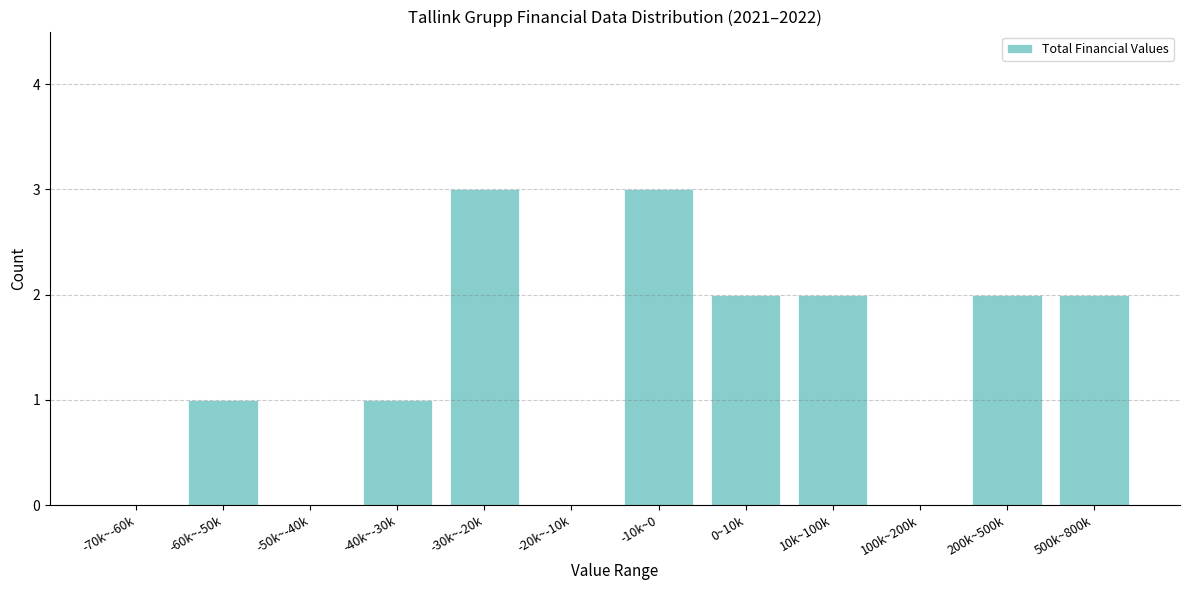

Reading right to left, what are all the values shown in this chart?

500k~800k=2	200k~500k=2	100k~200k=0	10k~100k=2	0~10k=2	-10k~0=3	-20k~-10k=0	-30k~-20k=3	-40k~-30k=1	-50k~-40k=0	-60k~-50k=1	-70k~-60k=0